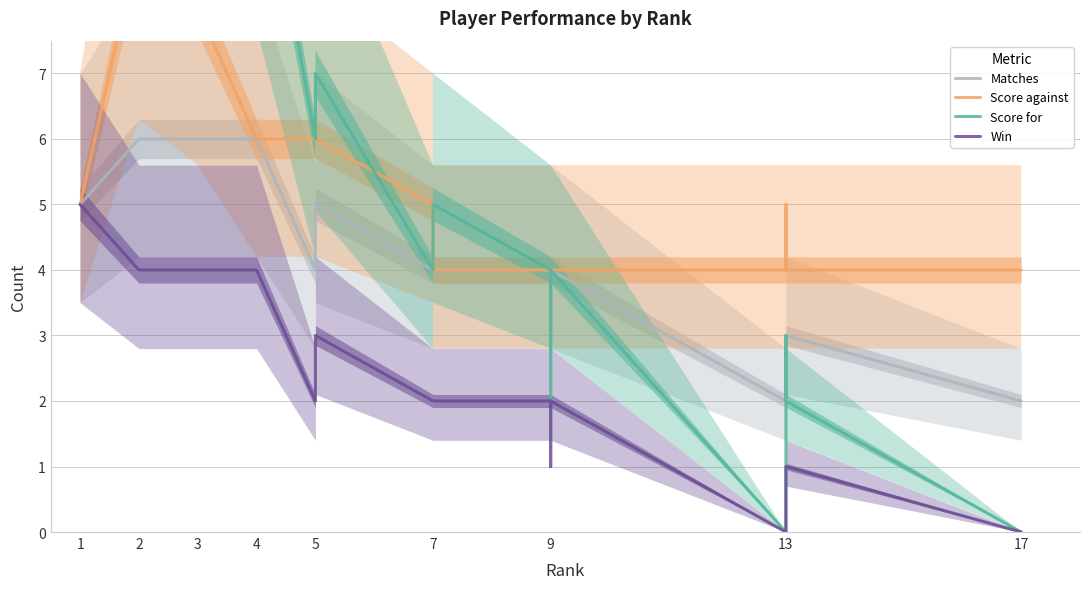

The Score against series shows 4 at 16. True or false?

True